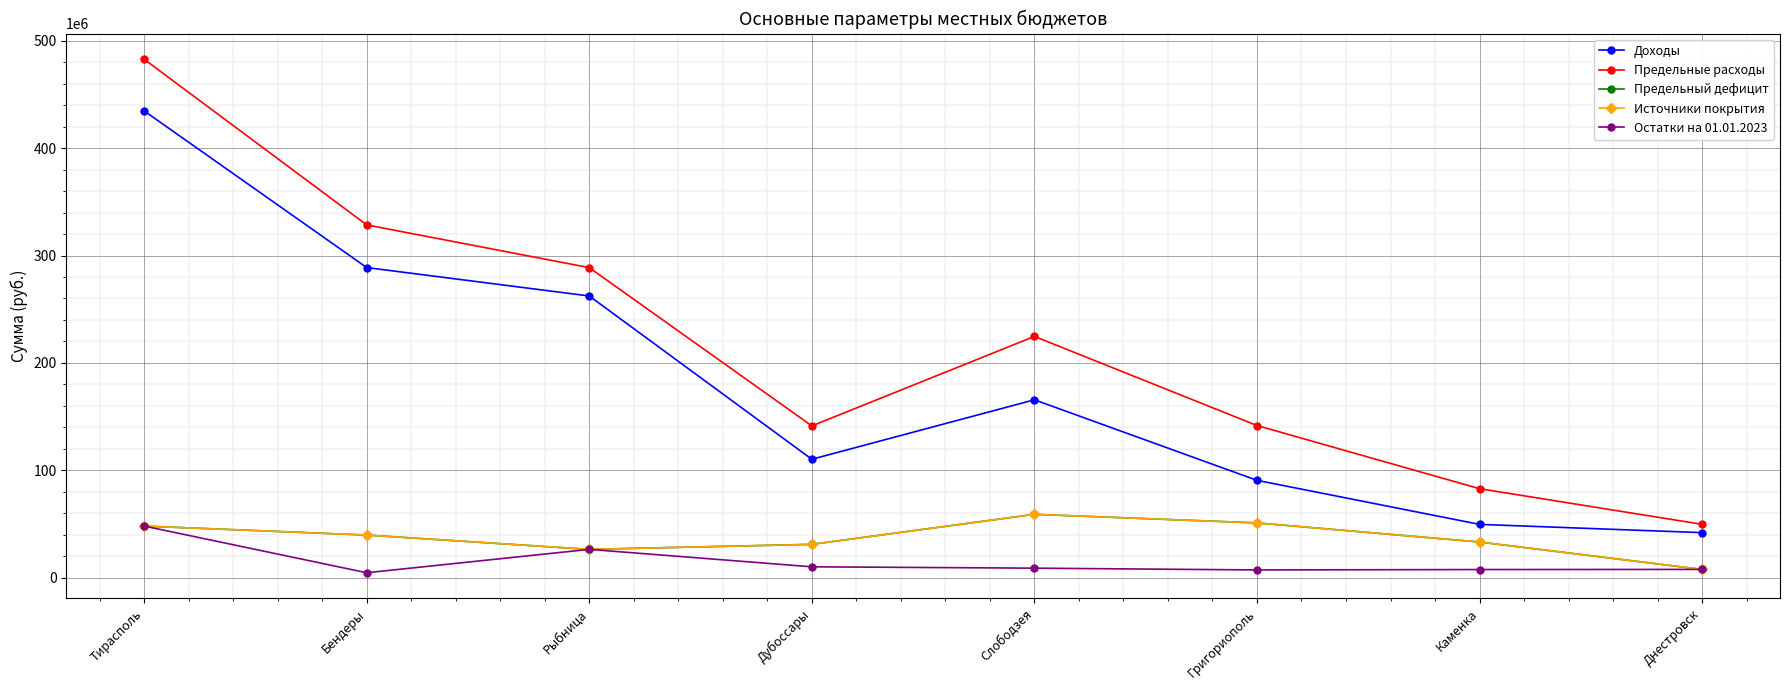

Does the chart display data point markers on the line(s)?

Yes